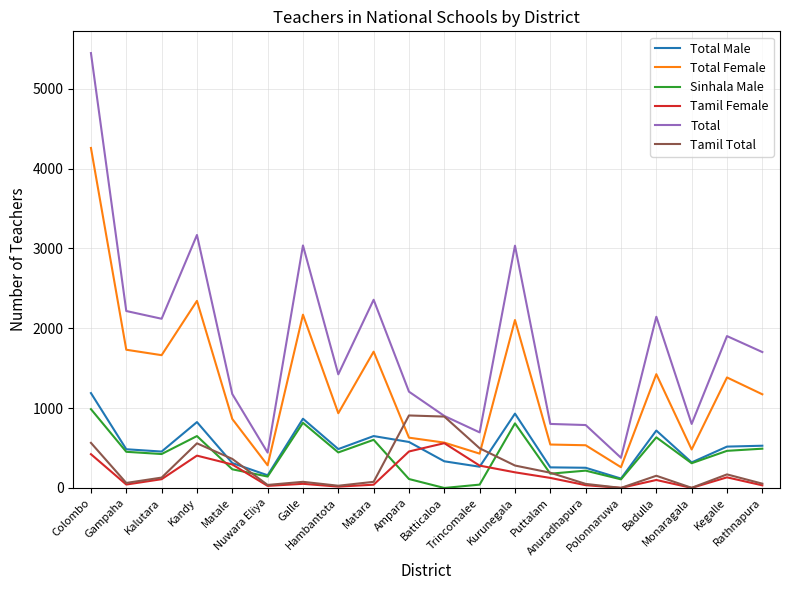

In Tamil Total, how many points are higher than both neighbors (excluding endpoints)?

5